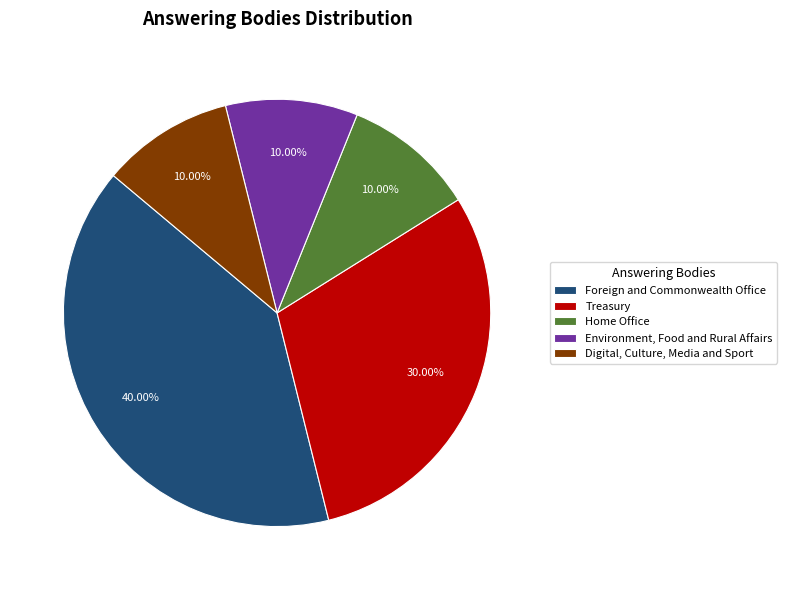

What portion of the pie excludes Home Office?

90.0%